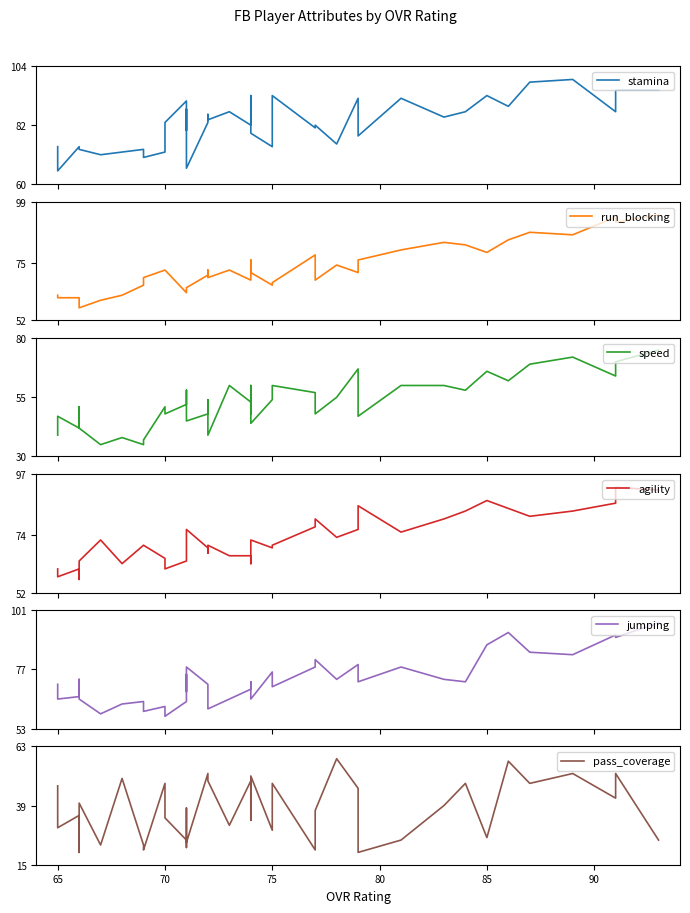

At which label does pass_coverage first exceed 39?

65